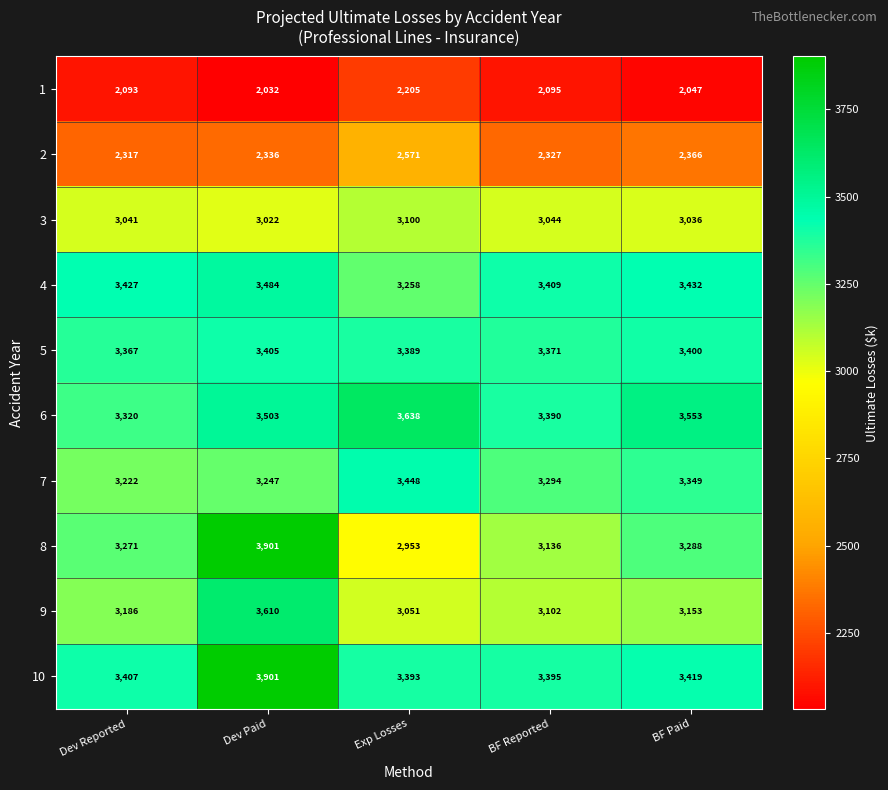

At which category does the chart reach its minimum across all series?

Dev Paid